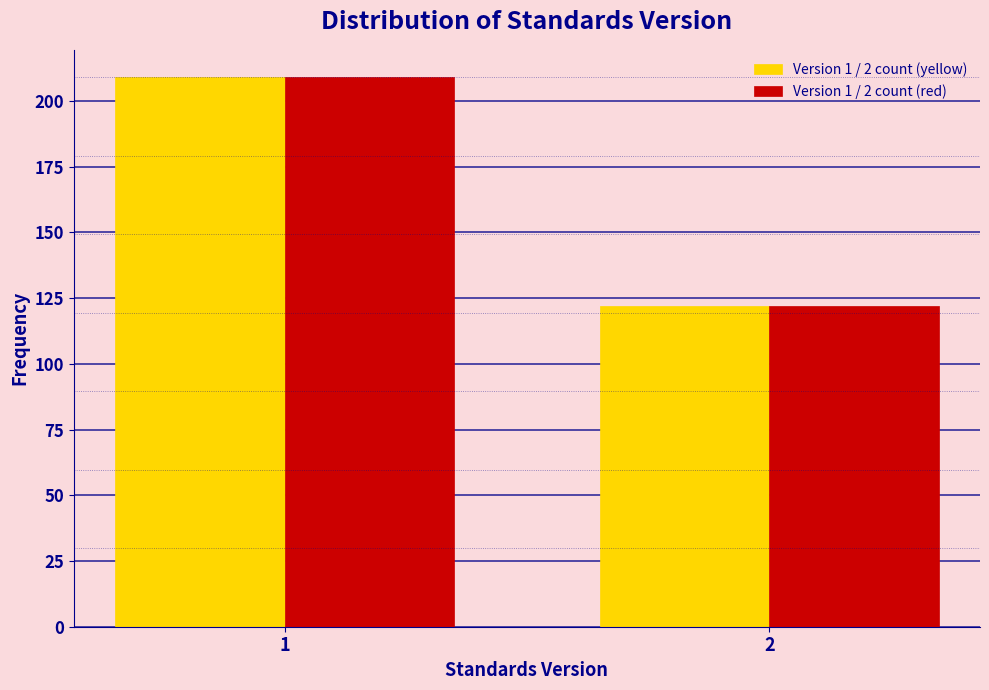

Reading left to right, extract all data points from this chart.

Version 1 / 2 count (yellow): 1=209	2=122
Version 1 / 2 count (red): 1=209	2=122